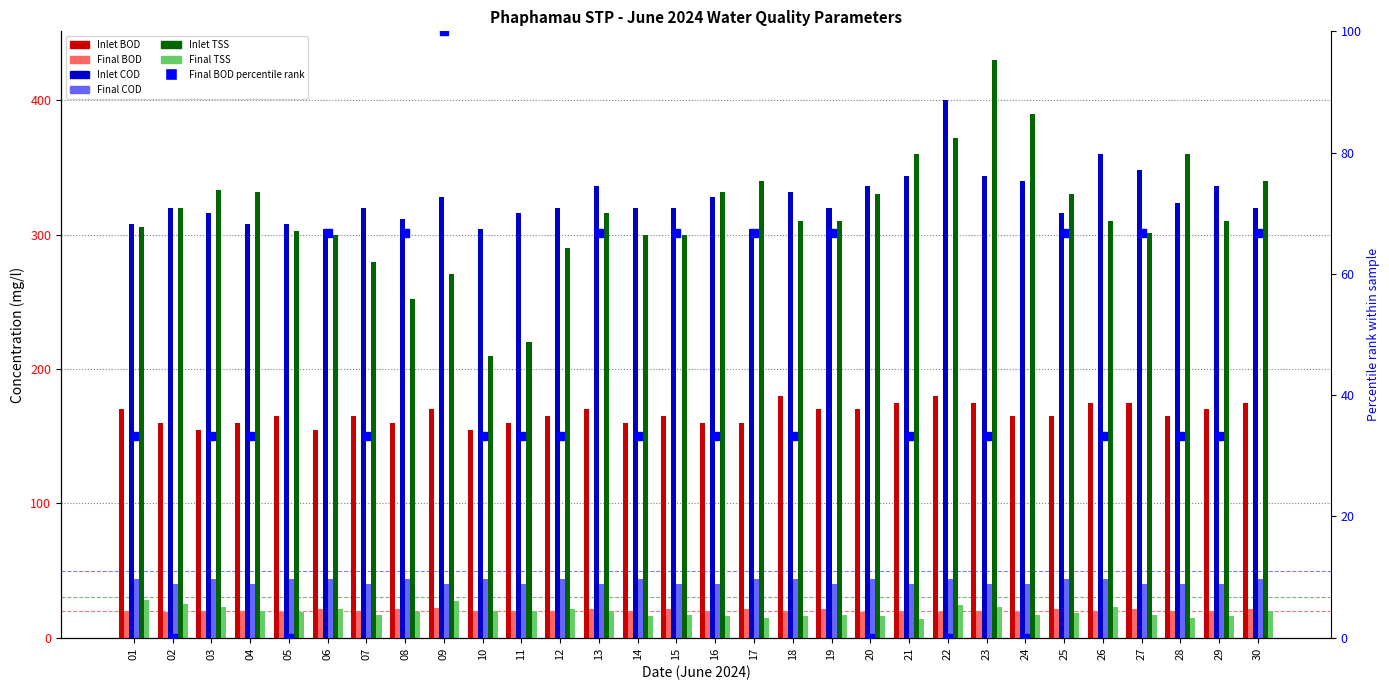

What is the minimum value shown in the chart?

14